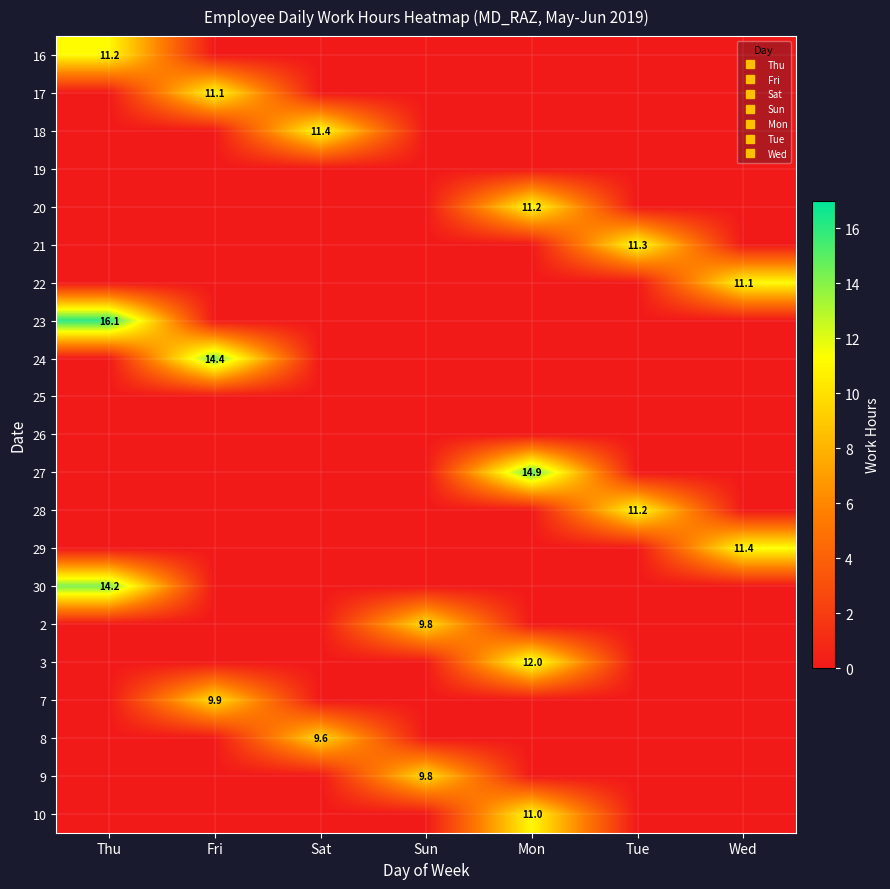

How many values in the 10 series exceed 0?

1